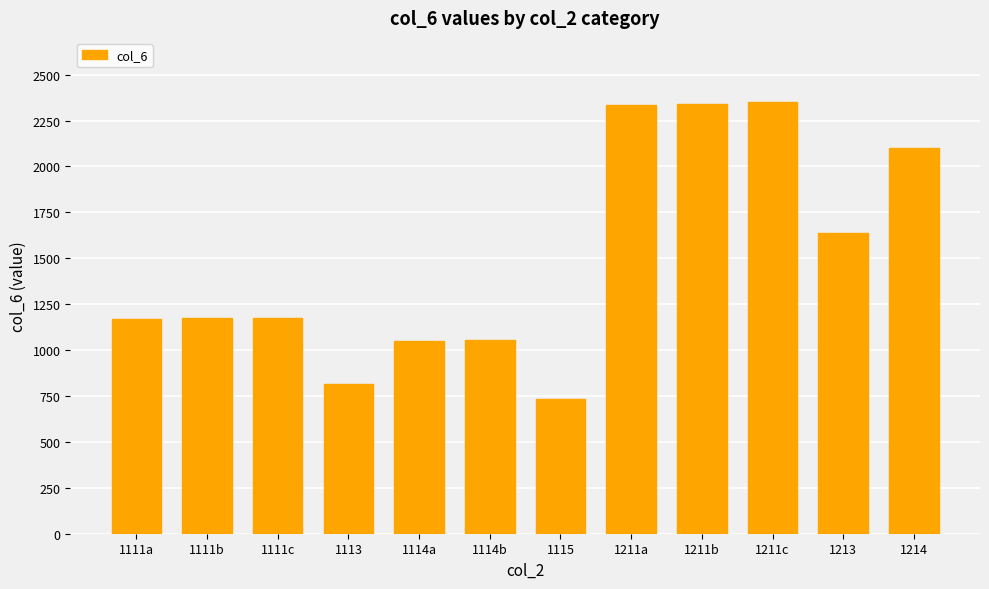

The value at 1111c is 550. True or false?

False